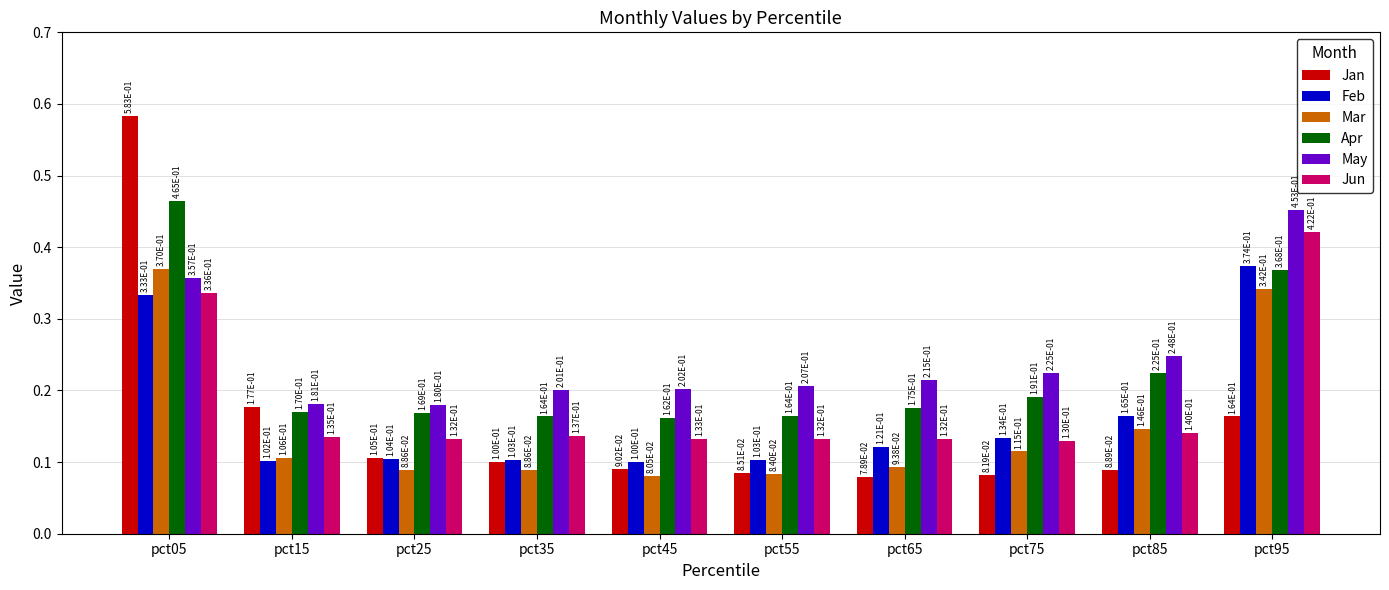

At which label does Mar reach its peak?

pct05